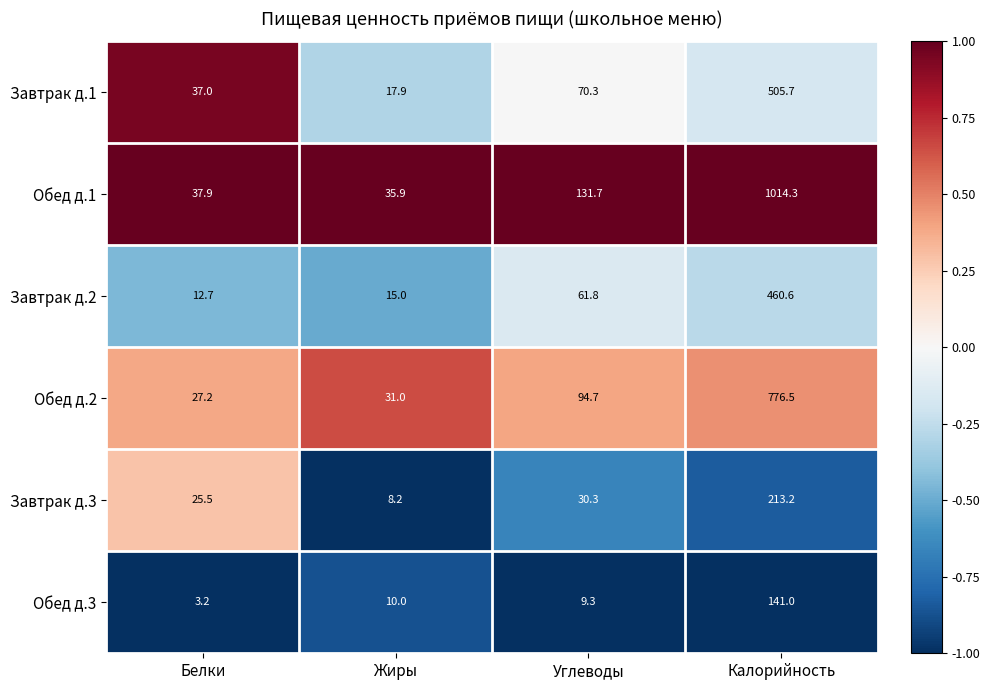

What is the spread (max minus min) of values at Белки?

34.7